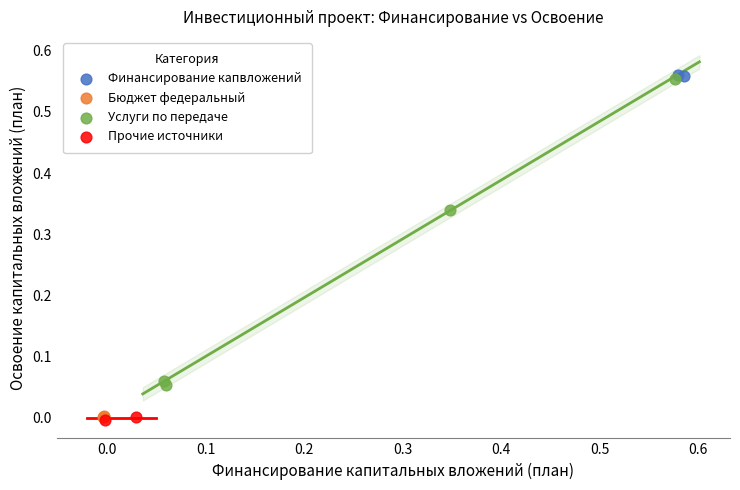

What are all the series names shown in the legend?

Финансирование капвложений, Бюджет федеральный, Услуги по передаче, Прочие источники